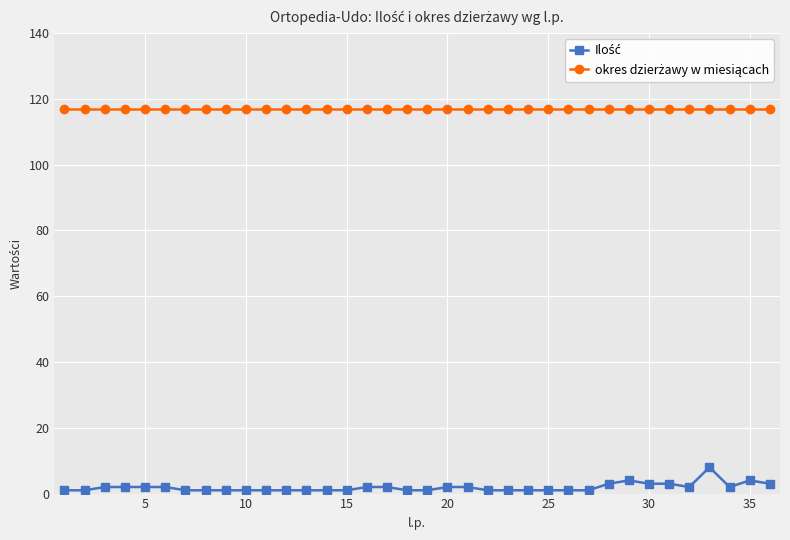

What is the greatest value displayed?

117